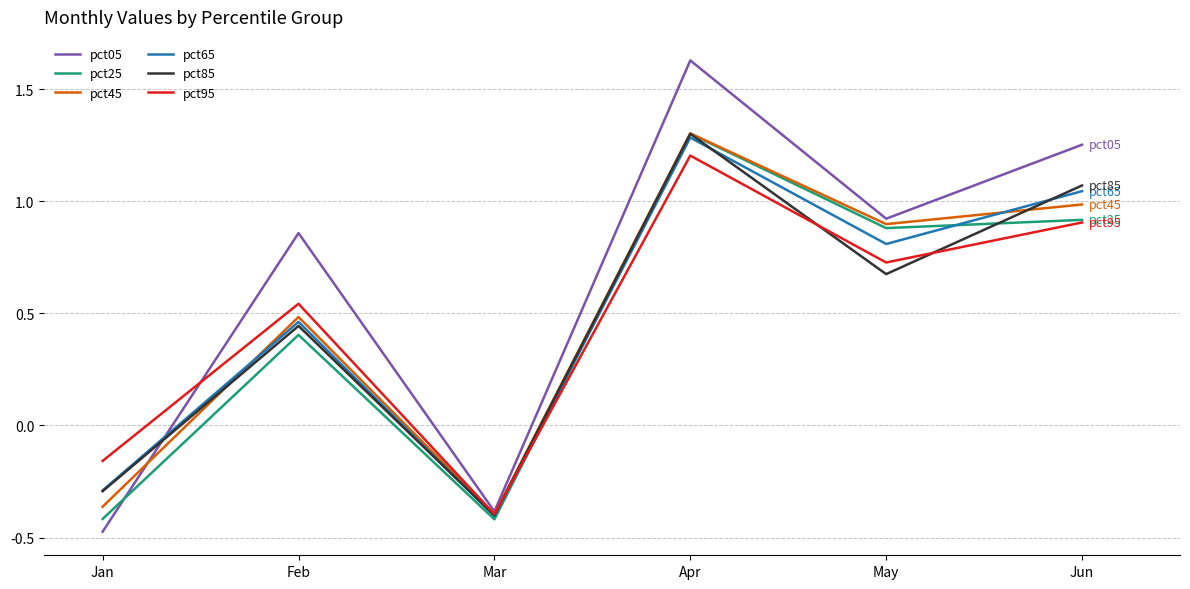

Count the number of categories in the chart.

6